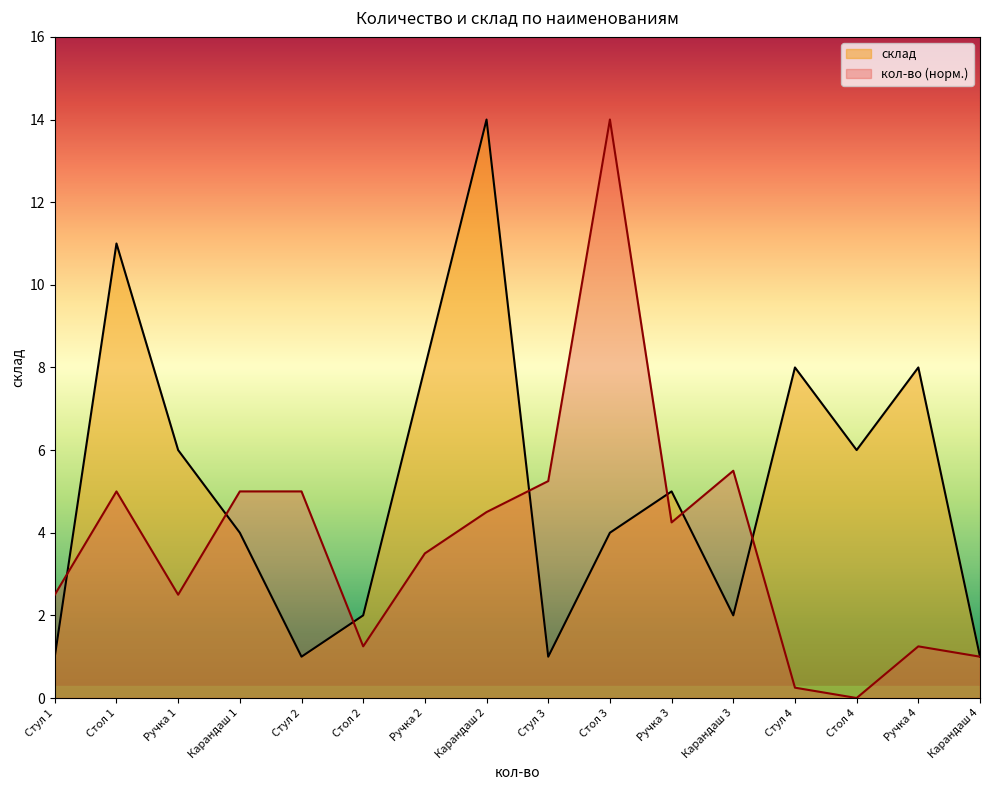

Where does the data first go above 5?

Стол 1